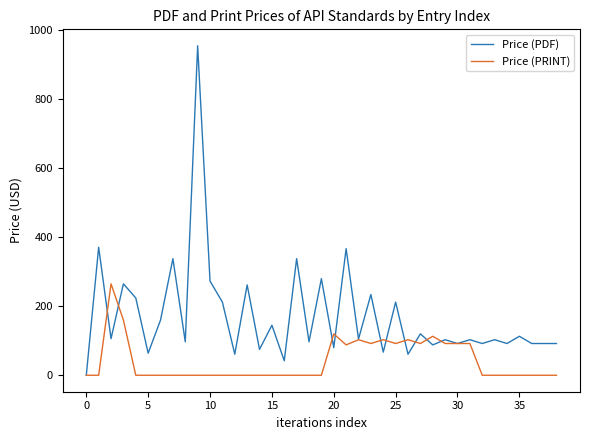

Which series has the largest range (max minus min)?

Price (PDF)